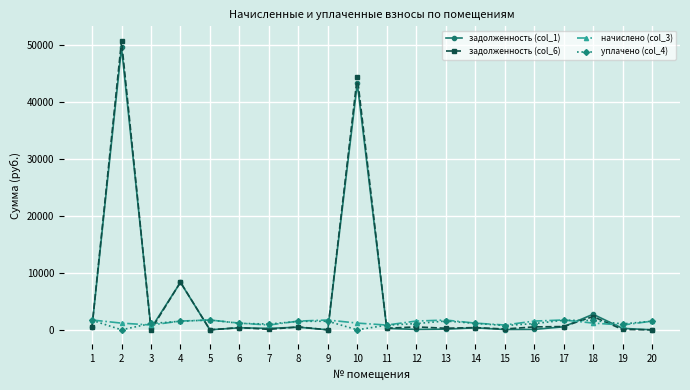

What are all the series names shown in the legend?

задолженность (col_1), задолженность (col_6), начислено (col_3), уплачено (col_4)